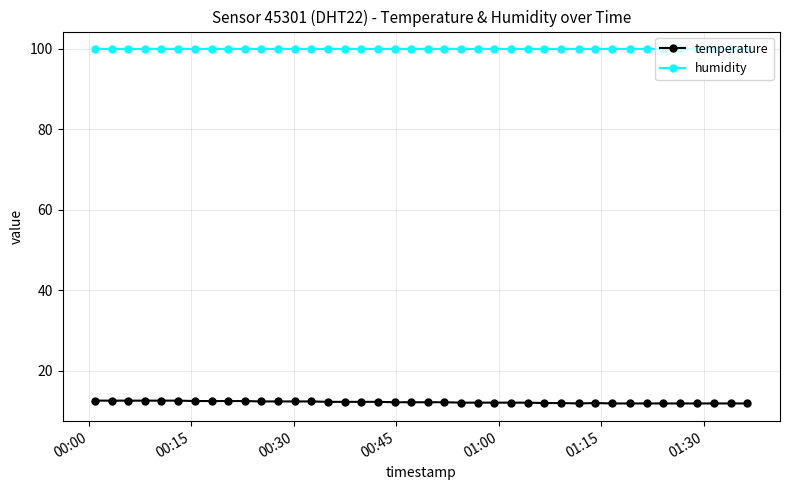

What is the average value of the temperature series?

12.2